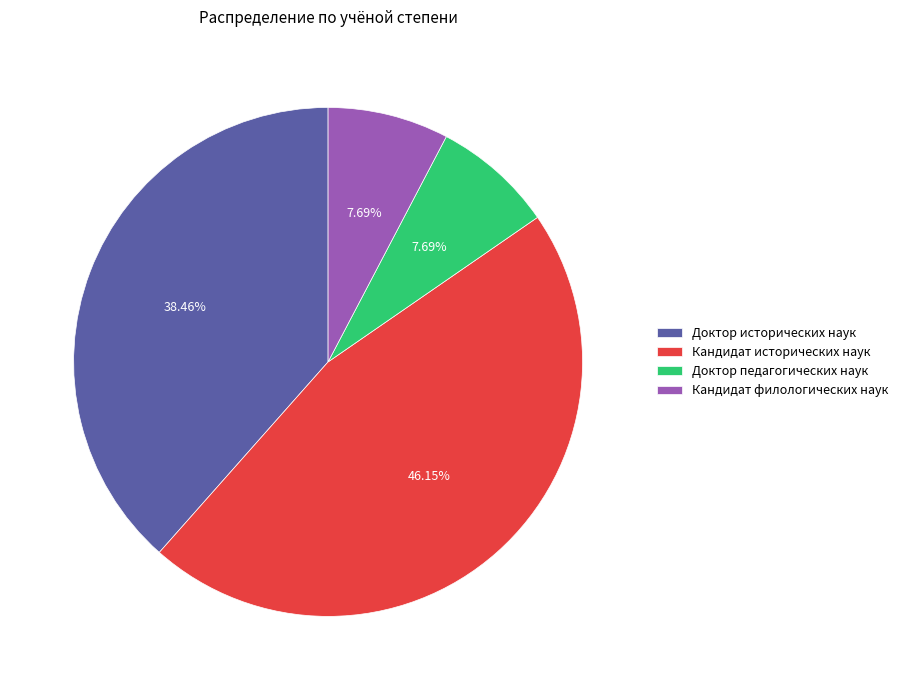

Is it true that Доктор педагогических наук is 8% of the pie?

True